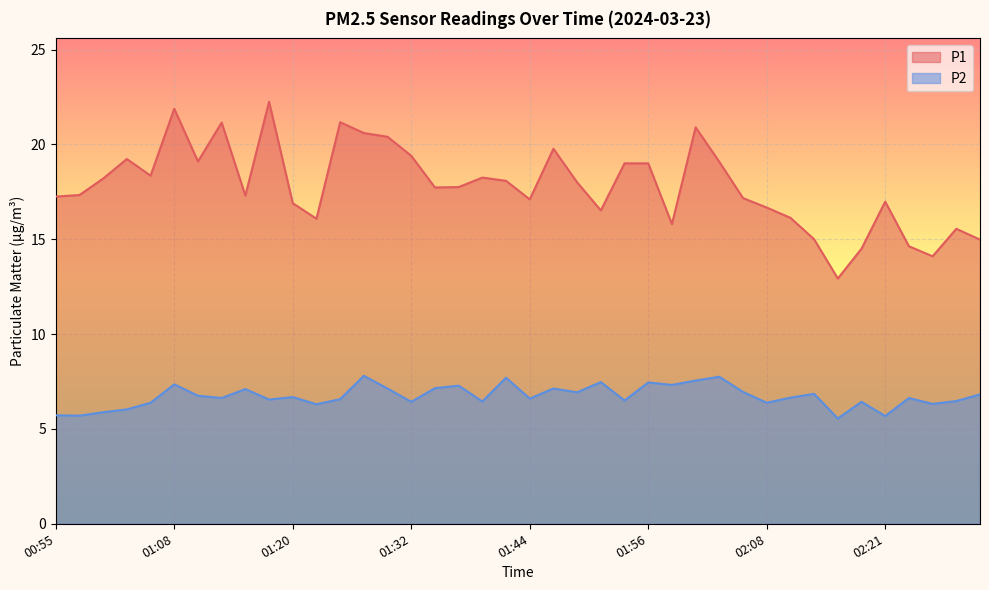

True or false: P1 and P2 cross at least once.

False